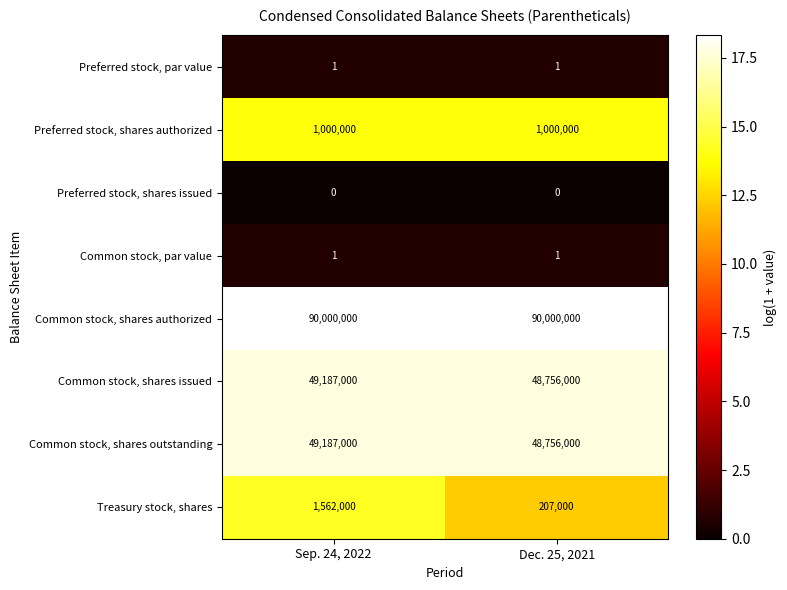

The Common stock, shares issued series shows 48756000 at Dec. 25, 2021. True or false?

True